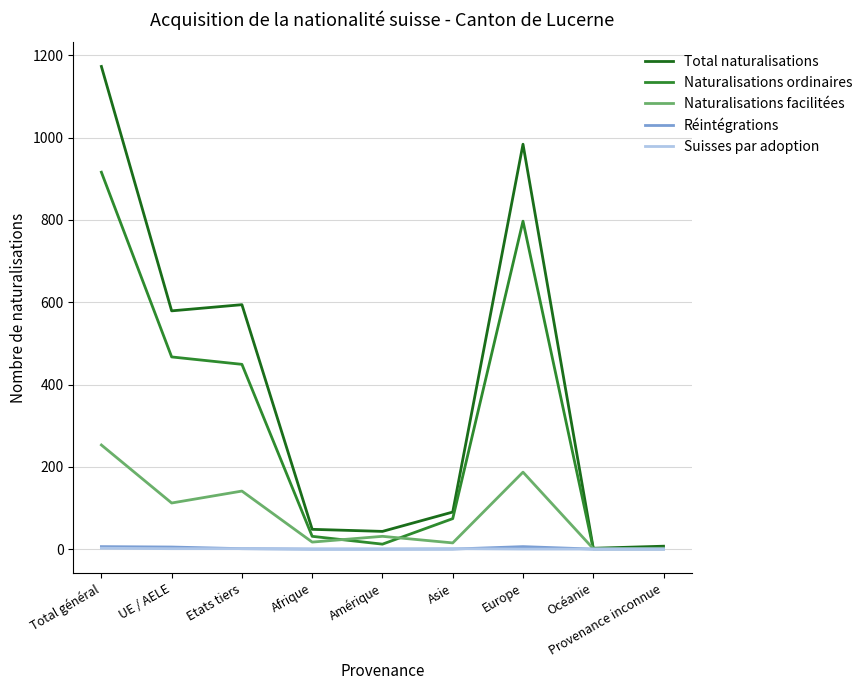

What is the maximum value for Naturalisations ordinaires?

916